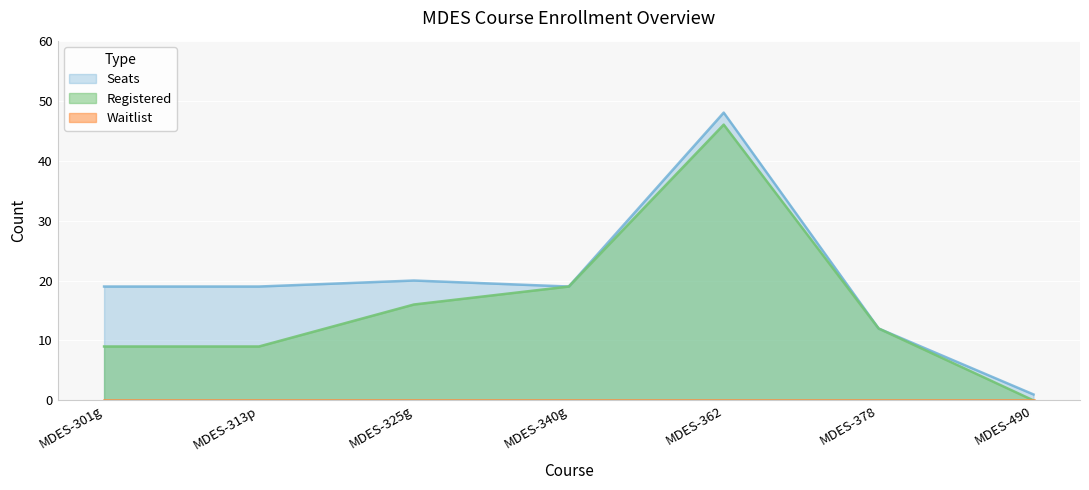

Is it true that Registered equals 73 at MDES-362?

False